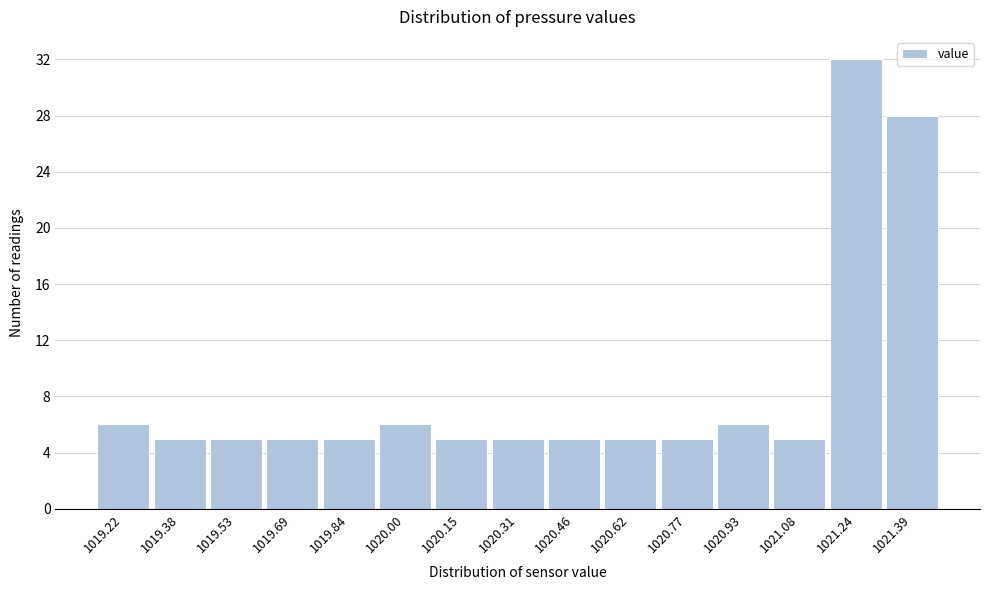

Reading left to right, transcribe all the data shown in this chart.

6	5	5	5	5	6	5	5	5	5	5	6	5	32	28